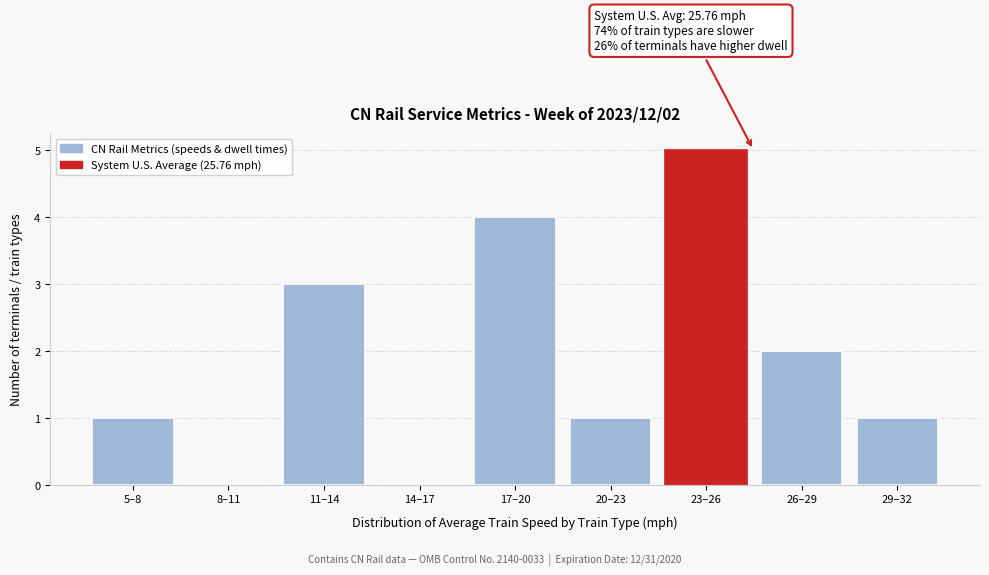

Reading right to left, what are all the values shown in this chart?

29–32=1	26–29=2	23–26=5	20–23=1	17–20=4	14–17=0	11–14=3	8–11=0	5–8=1